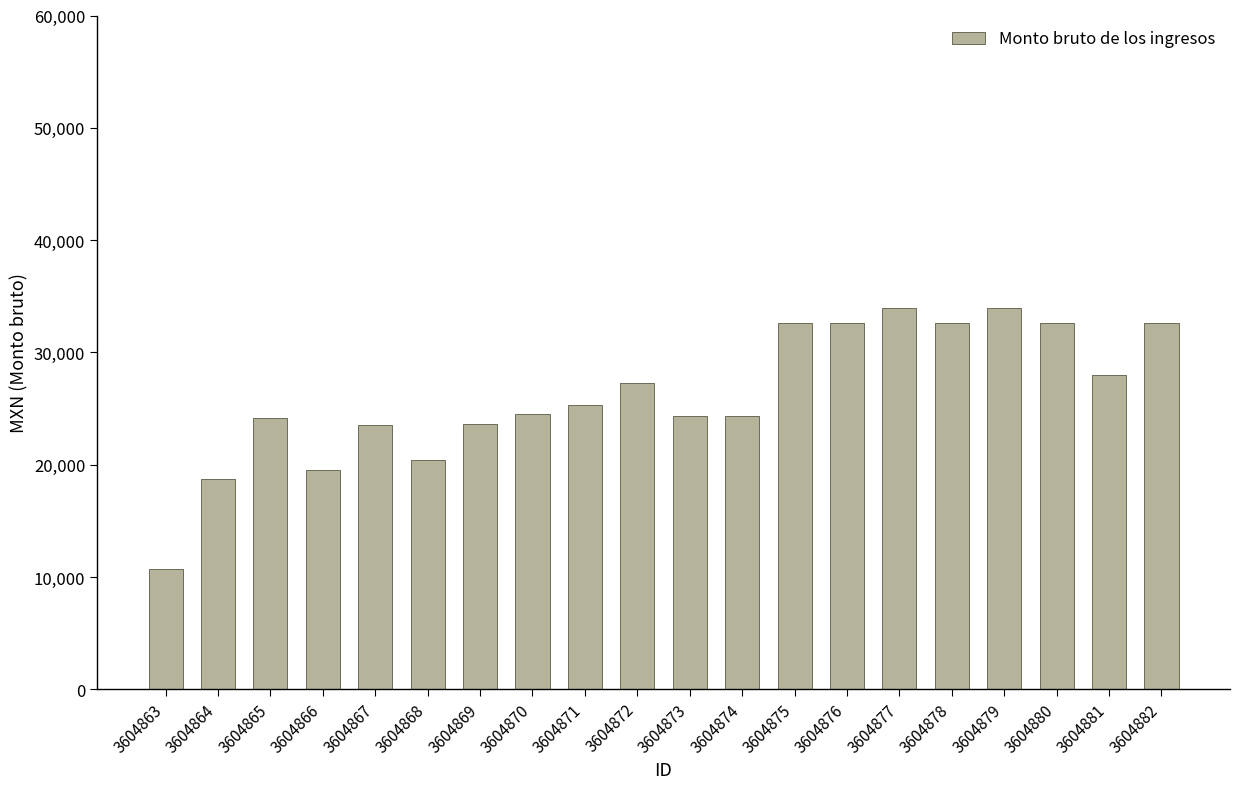

Are the bars horizontal?

No